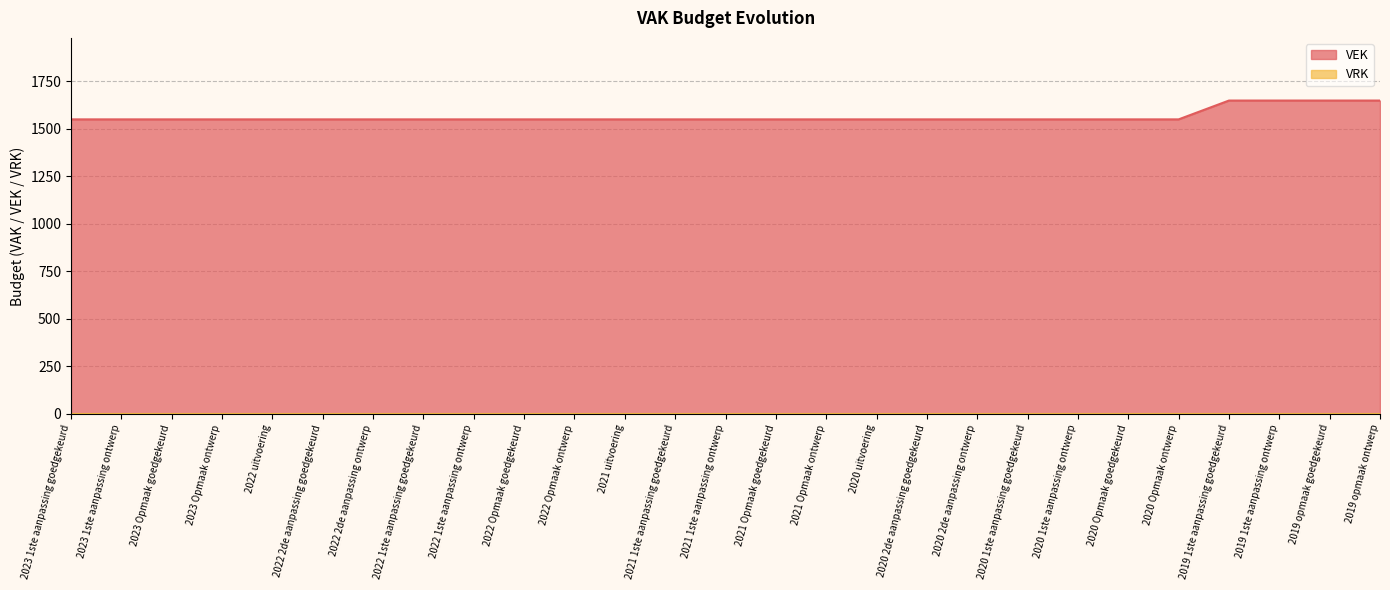

Rank the categories by value from highest to lowest.

2019 1ste aanpassing goedgekeurd, 2019 1ste aanpassing ontwerp, 2019 opmaak goedgekeurd, 2019 opmaak ontwerp, 2023 1ste aanpassing goedgekeurd, 2023 1ste aanpassing ontwerp, 2023 Opmaak goedgekeurd, 2023 Opmaak ontwerp, 2022 uitvoering, 2022 2de aanpassing goedgekeurd, 2022 2de aanpassing ontwerp, 2022 1ste aanpassing goedgekeurd, 2022 1ste aanpassing ontwerp, 2022 Opmaak goedgekeurd, 2022 Opmaak ontwerp, 2021 uitvoering, 2021 1ste aanpassing goedgekeurd, 2021 1ste aanpassing ontwerp, 2021 Opmaak goedgekeurd, 2021 Opmaak ontwerp, 2020 uitvoering, 2020 2de aanpassing goedgekeurd, 2020 2de aanpassing ontwerp, 2020 1ste aanpassing goedgekeurd, 2020 1ste aanpassing ontwerp, 2020 Opmaak goedgekeurd, 2020 Opmaak ontwerp